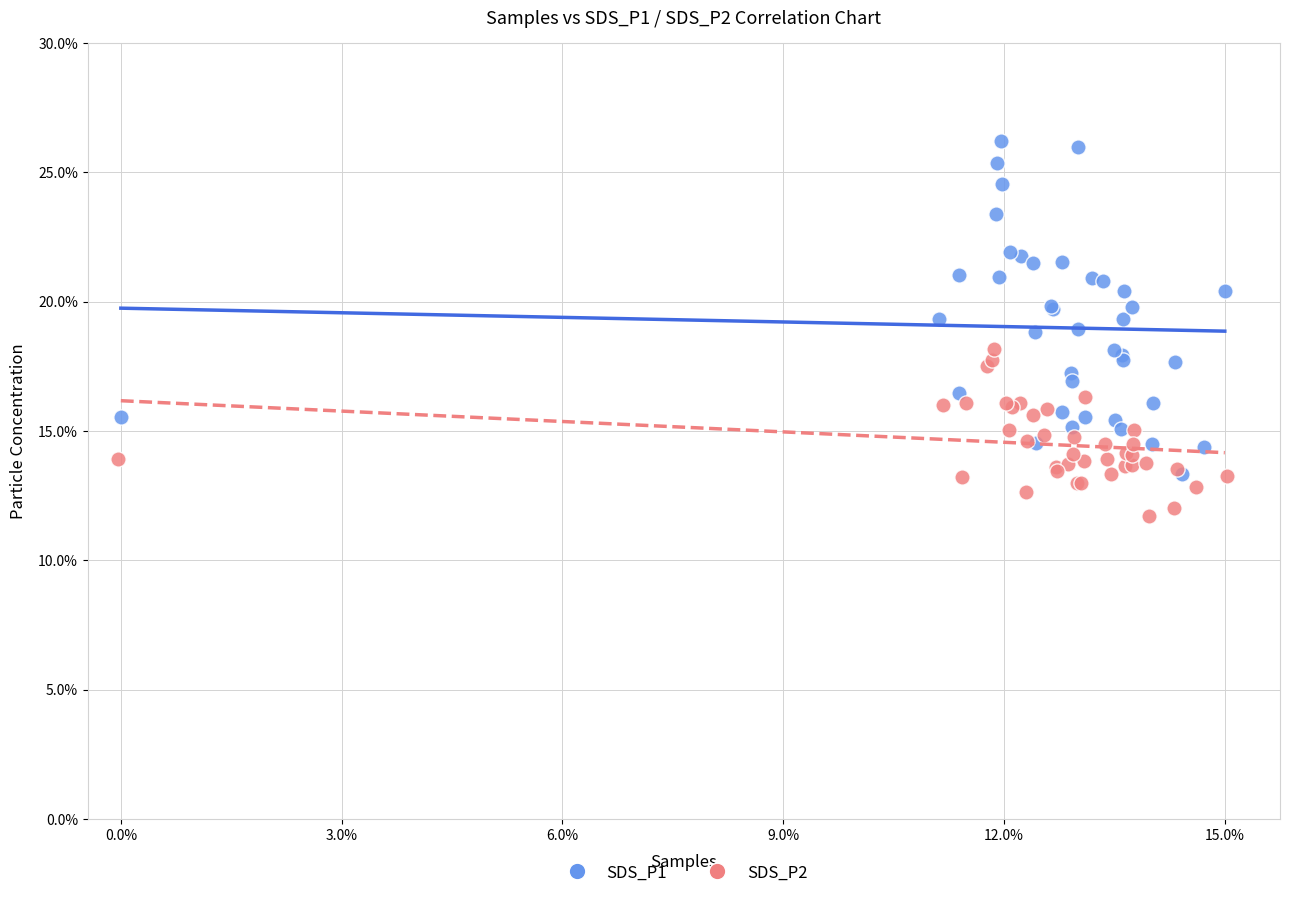

Which series has the largest Y range (max minus min)?

SDS_P1